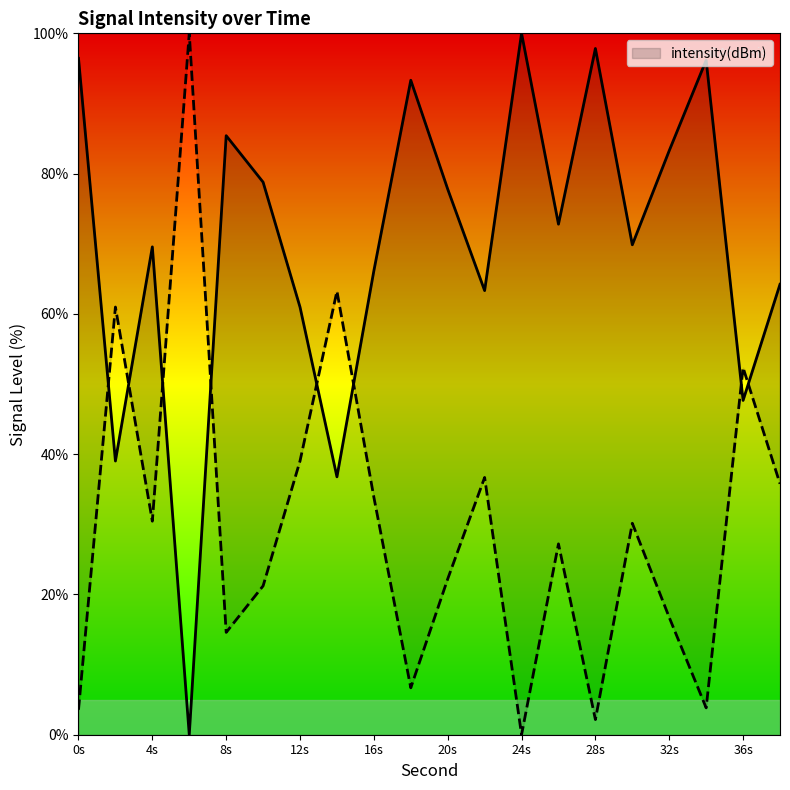

The value of intensity(dBm) at 24s is 100.0. True or false?

True